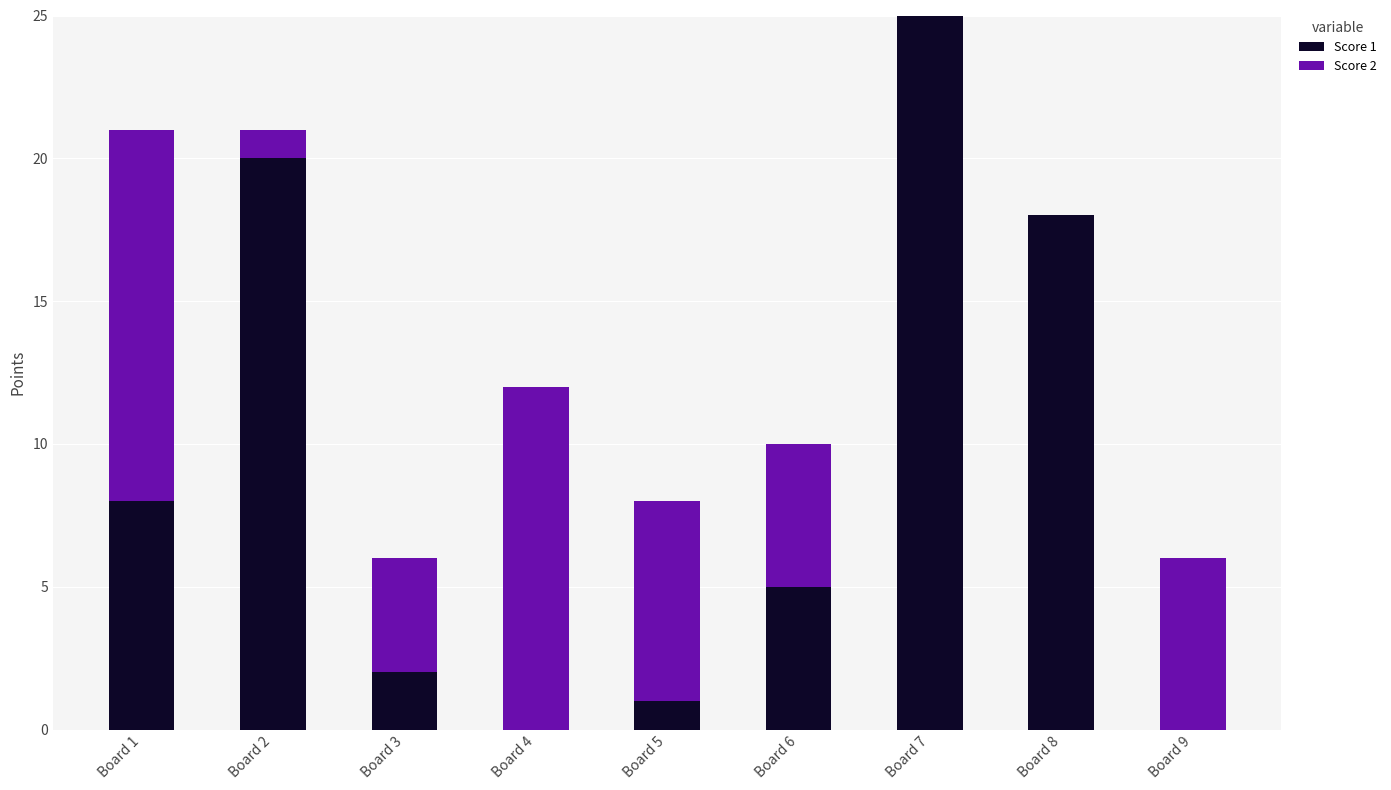

What is the total value across all series at Board 9?

6